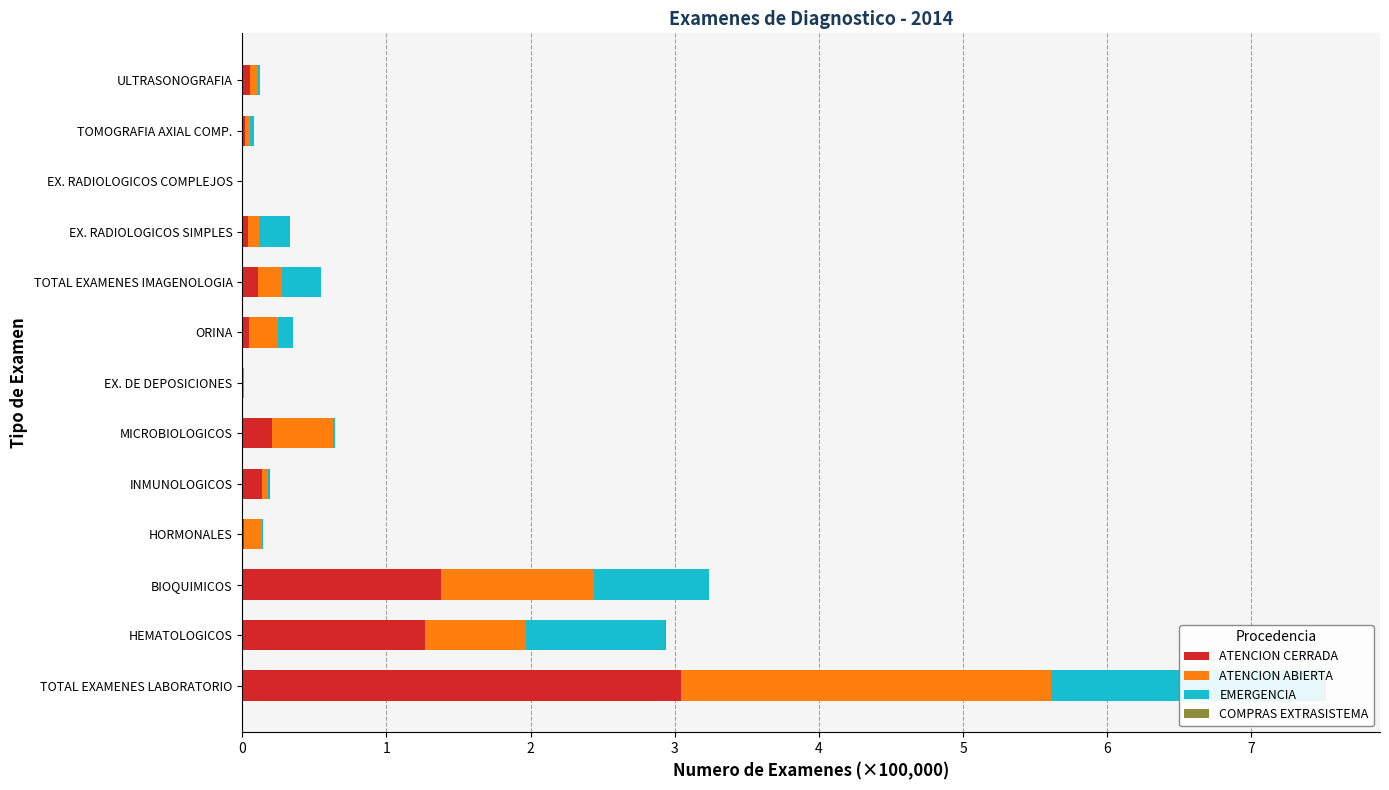

Which series changed the most between EX. DE DEPOSICIONES and TOMOGRAFIA AXIAL COMP.?

EMERGENCIA